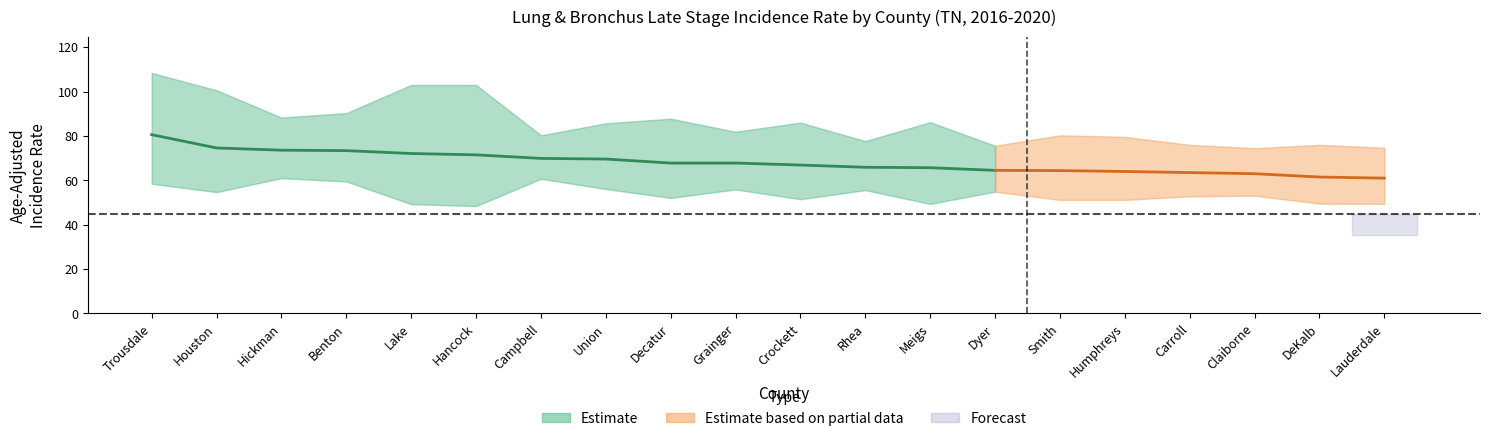

How many interior local valleys does the Upper_CI series have?

6